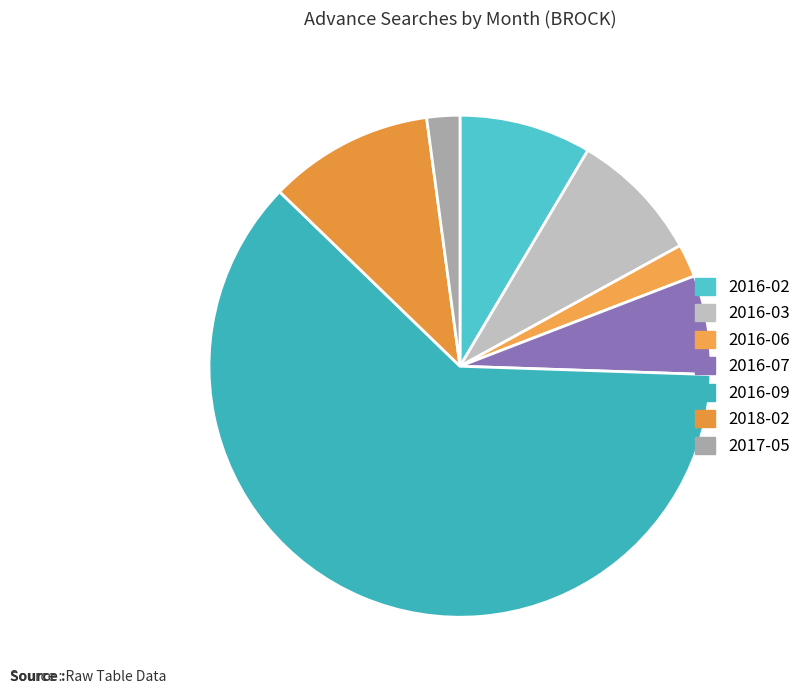

How many segments does this pie chart have?

7